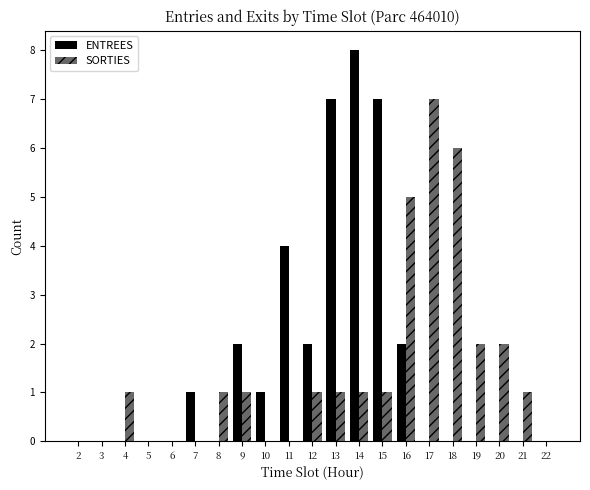

How many groups of bars are there?

21